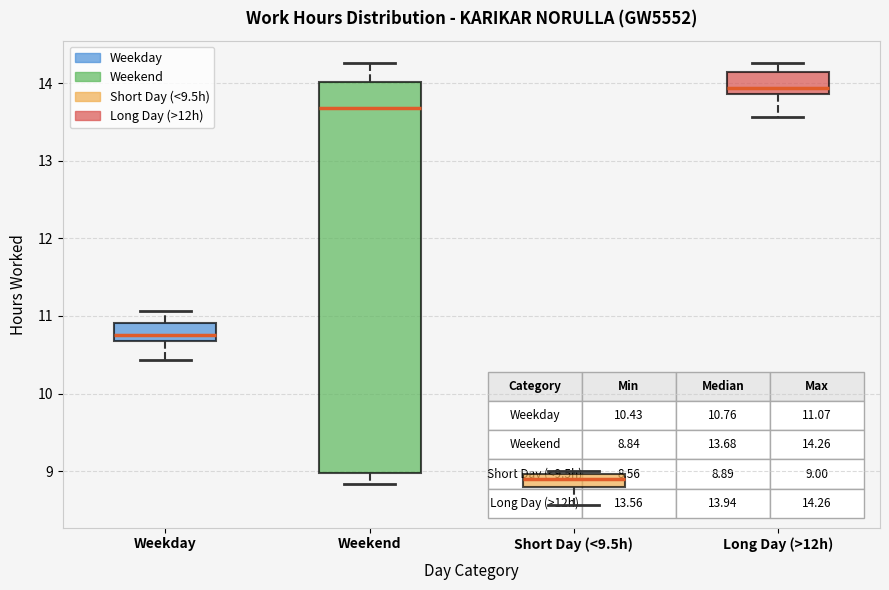

Which box's median line is the highest?

Long Day (>12h)